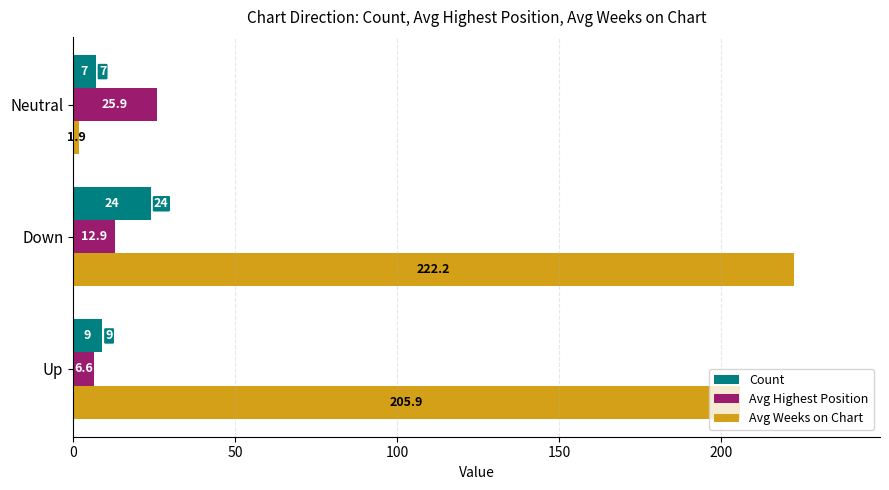

Rank the categories by Count value from lowest to highest.

Neutral, Up, Down